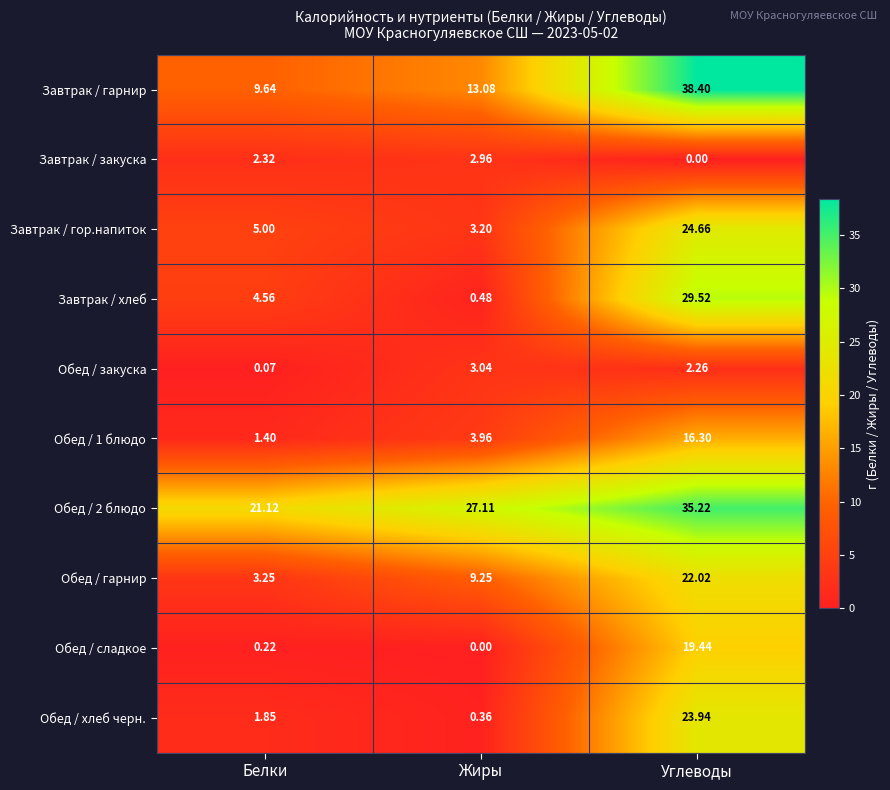

At which label does Обед / хлеб черн. reach its minimum?

Жиры